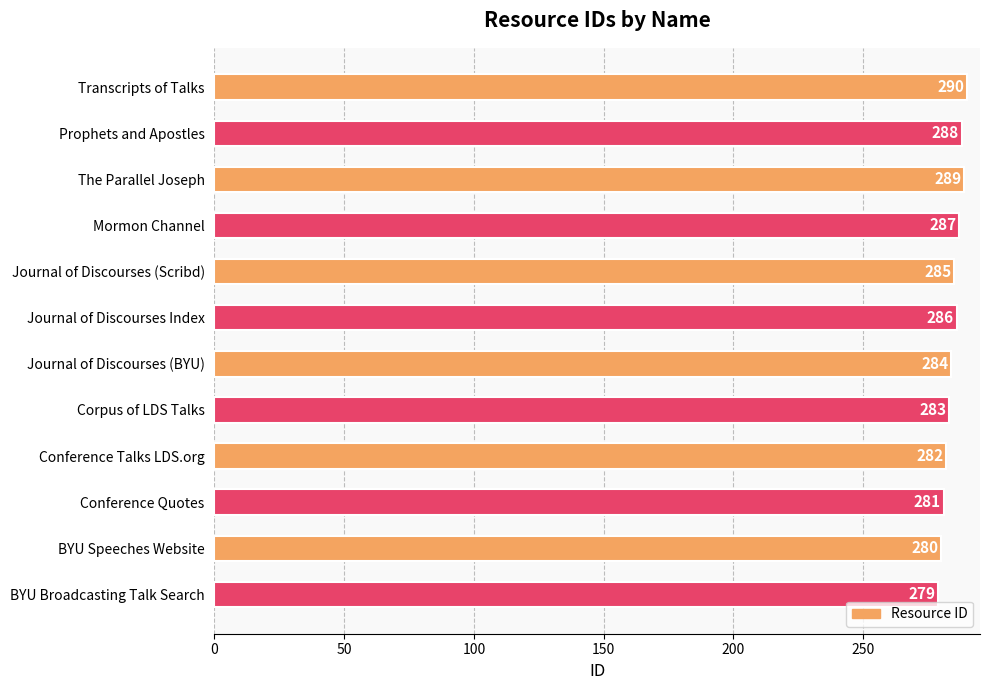

What is the sum of all values?

3414